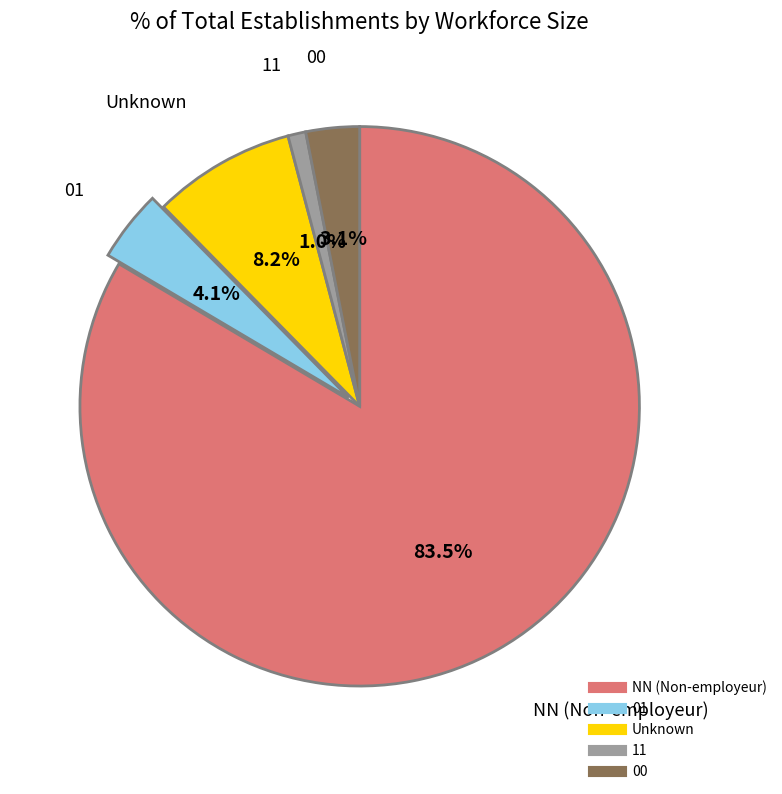

Is there a majority slice in this chart?

Yes